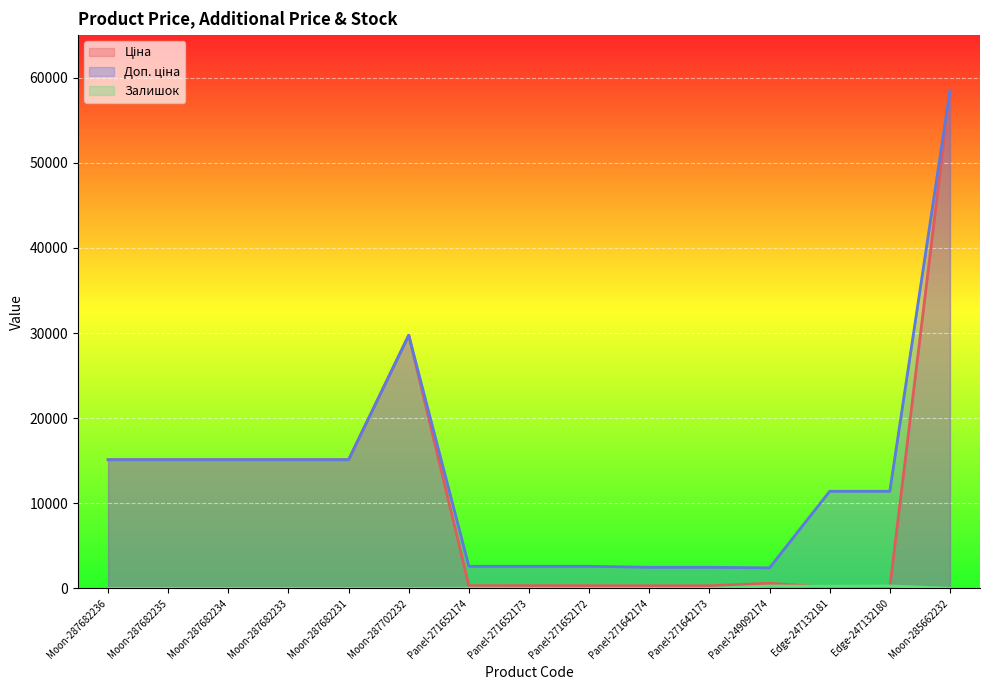

At Moon-285662232, list the series in order from largest to smallest.

Ціна, Доп. ціна, Залишок